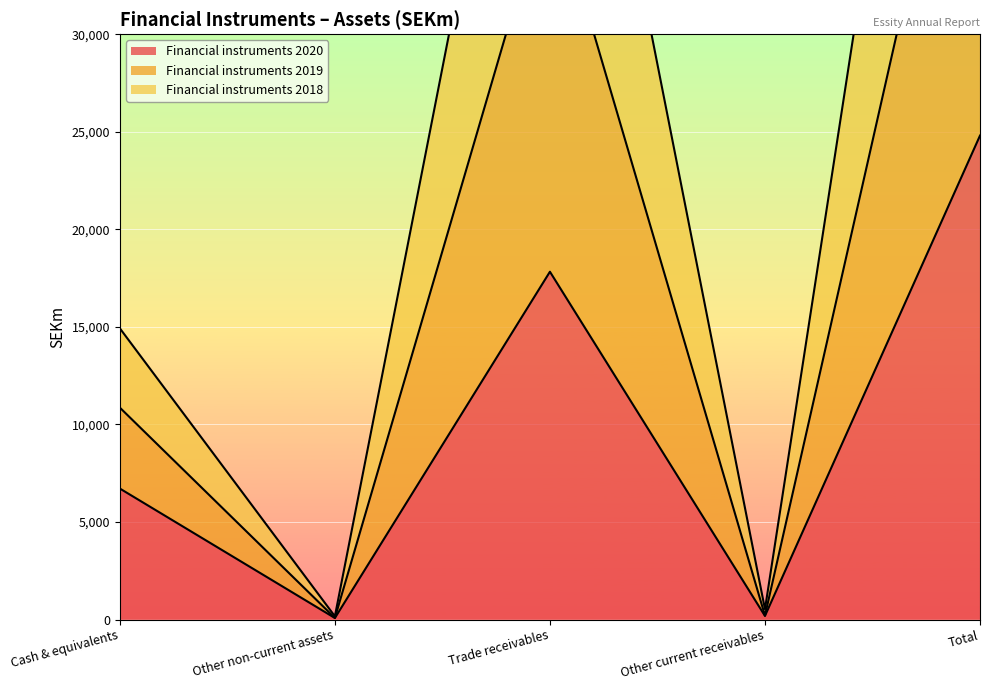

At which category does Financial instruments 2018 reach its first local peak?

Trade receivables